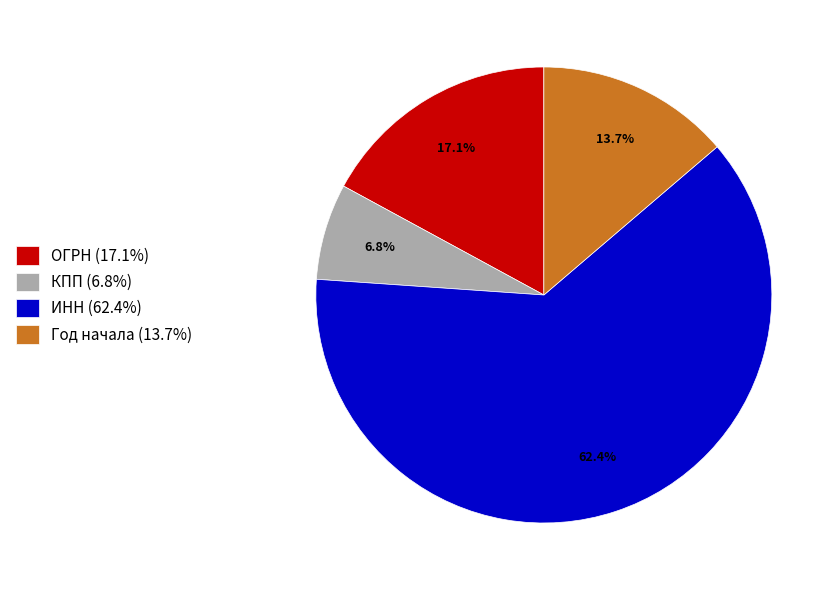

What is the smallest slice in the pie chart?

КПП (6.8%)